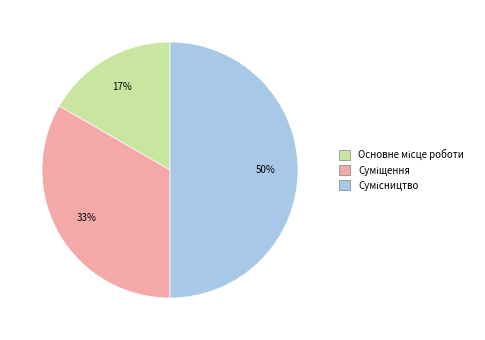

To the nearest percent, what is the average slice percentage?

33%